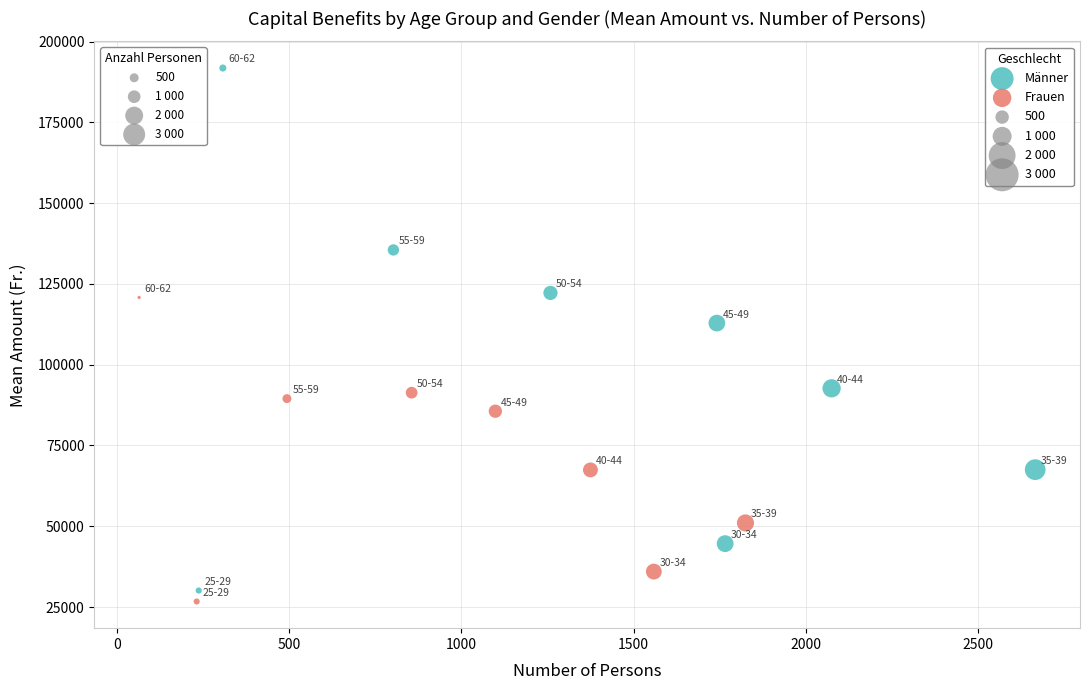

Which series reaches the maximum Y coordinate?

Männer